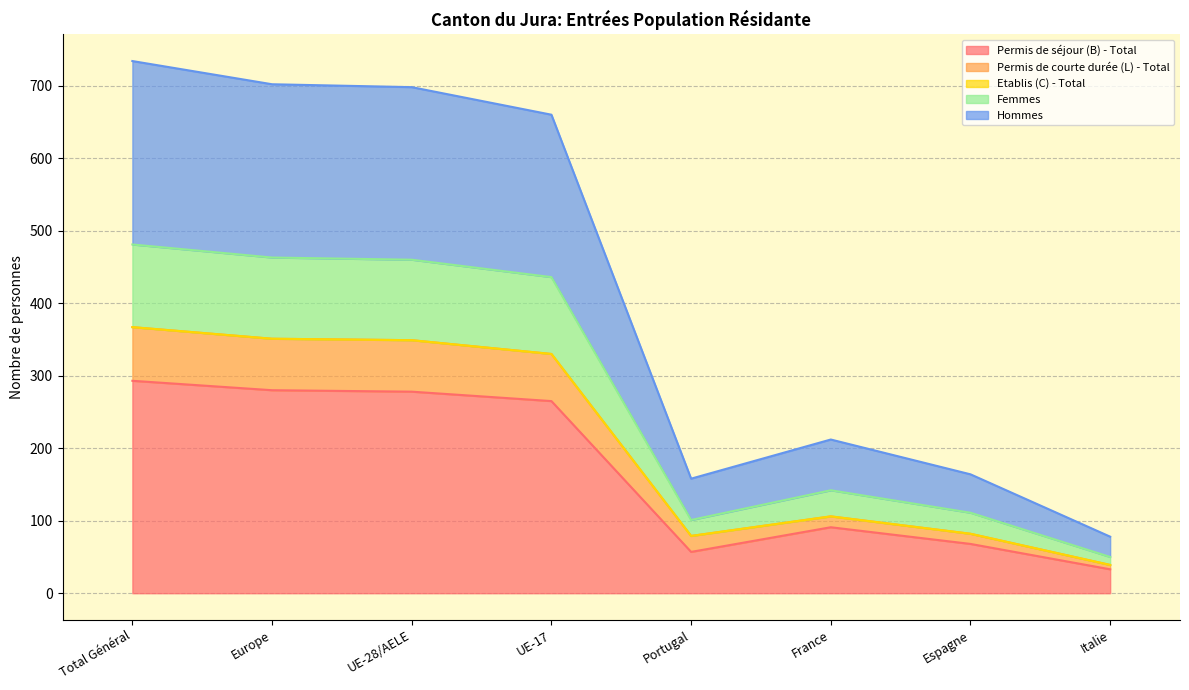

What is the total value across all series at Portugal?

158